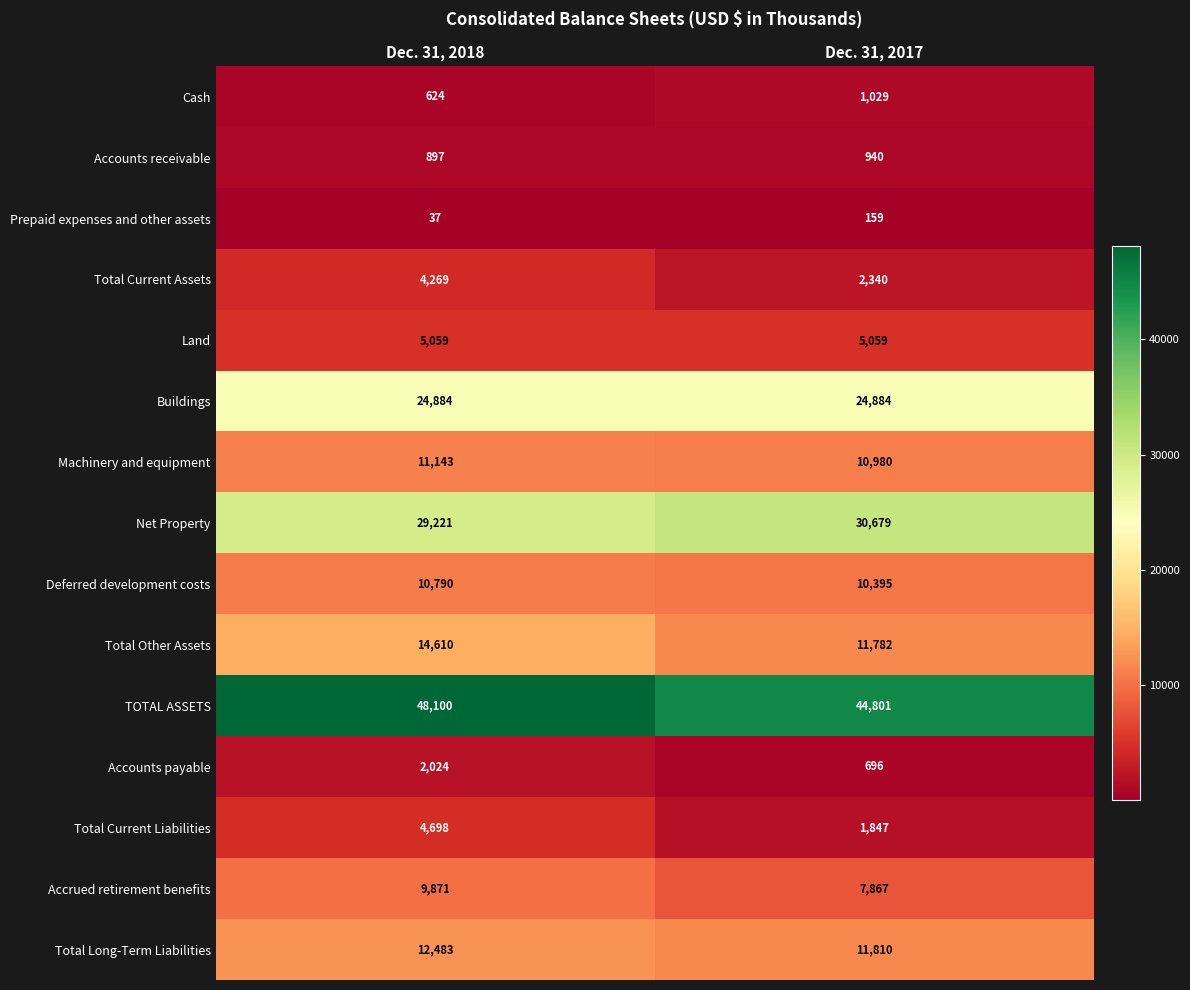

What is the sum of all Net Property values?

59900